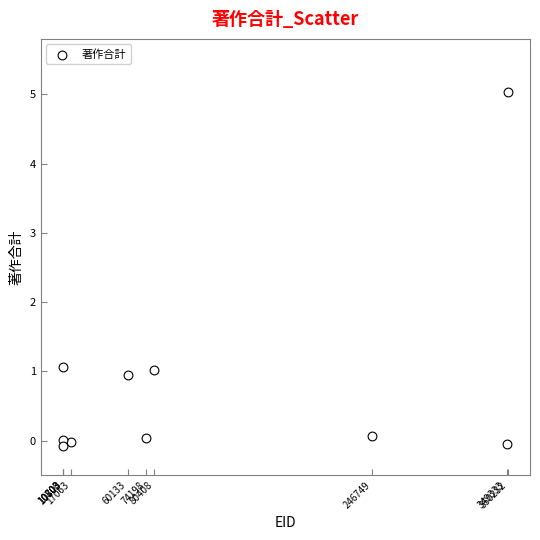

What is the average Y value?

0.8